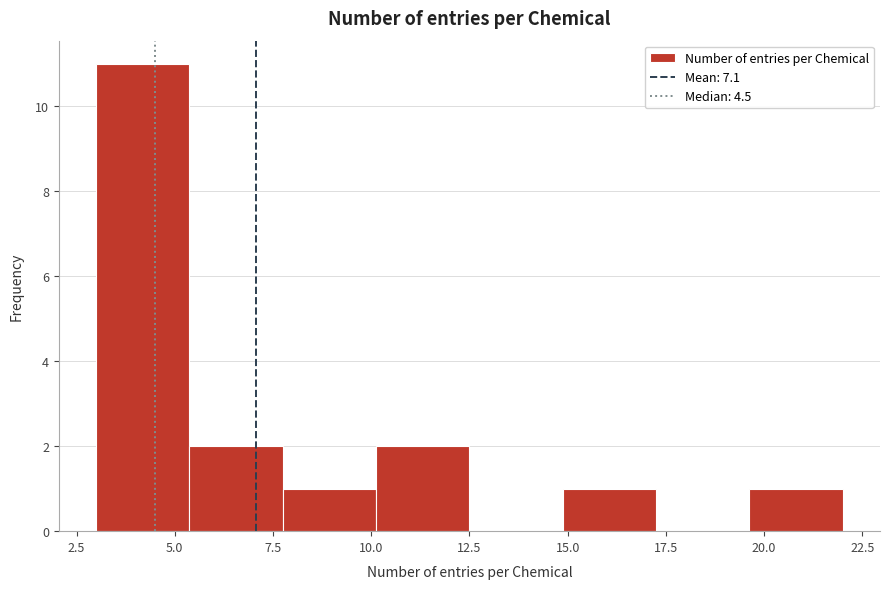

Reading left to right, list every bar in this chart as the range it spans on the x-axis followed by its height. Neither the bar edges nor the heights are printed on the chart, so give them approximately, as read against the axes.

3.0 to 5.5: 11
5.5 to 8.0: 2
8.0 to 10.0: 1
10.0 to 12.5: 2
12.5 to 15.0: 0
15.0 to 17.5: 1
17.5 to 19.5: 0
19.5 to 22.0: 1